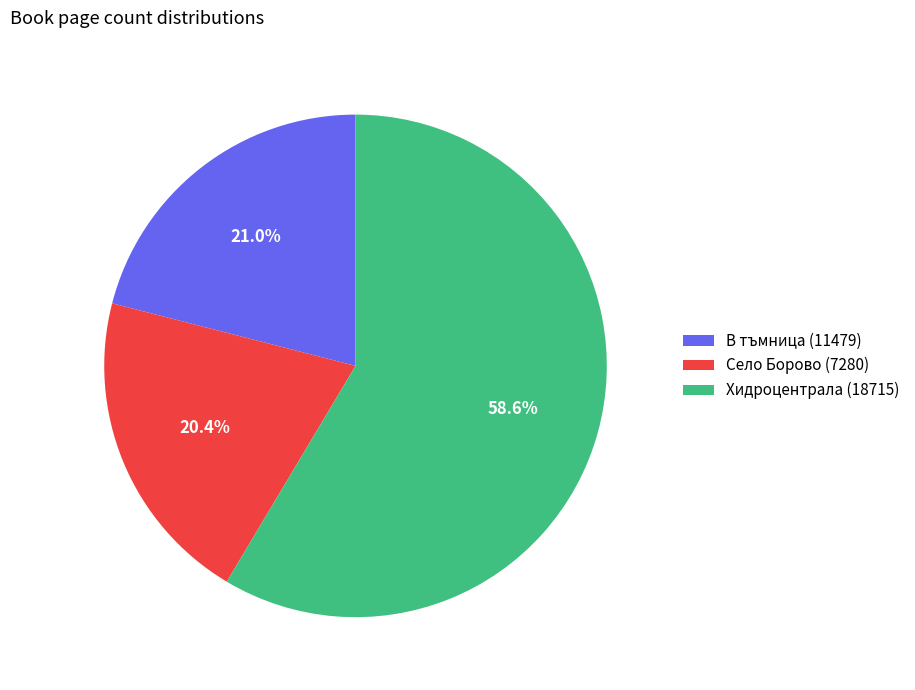

Between Хидроцентрала (18715) and Село Борово (7280), which is larger?

Хидроцентрала (18715)